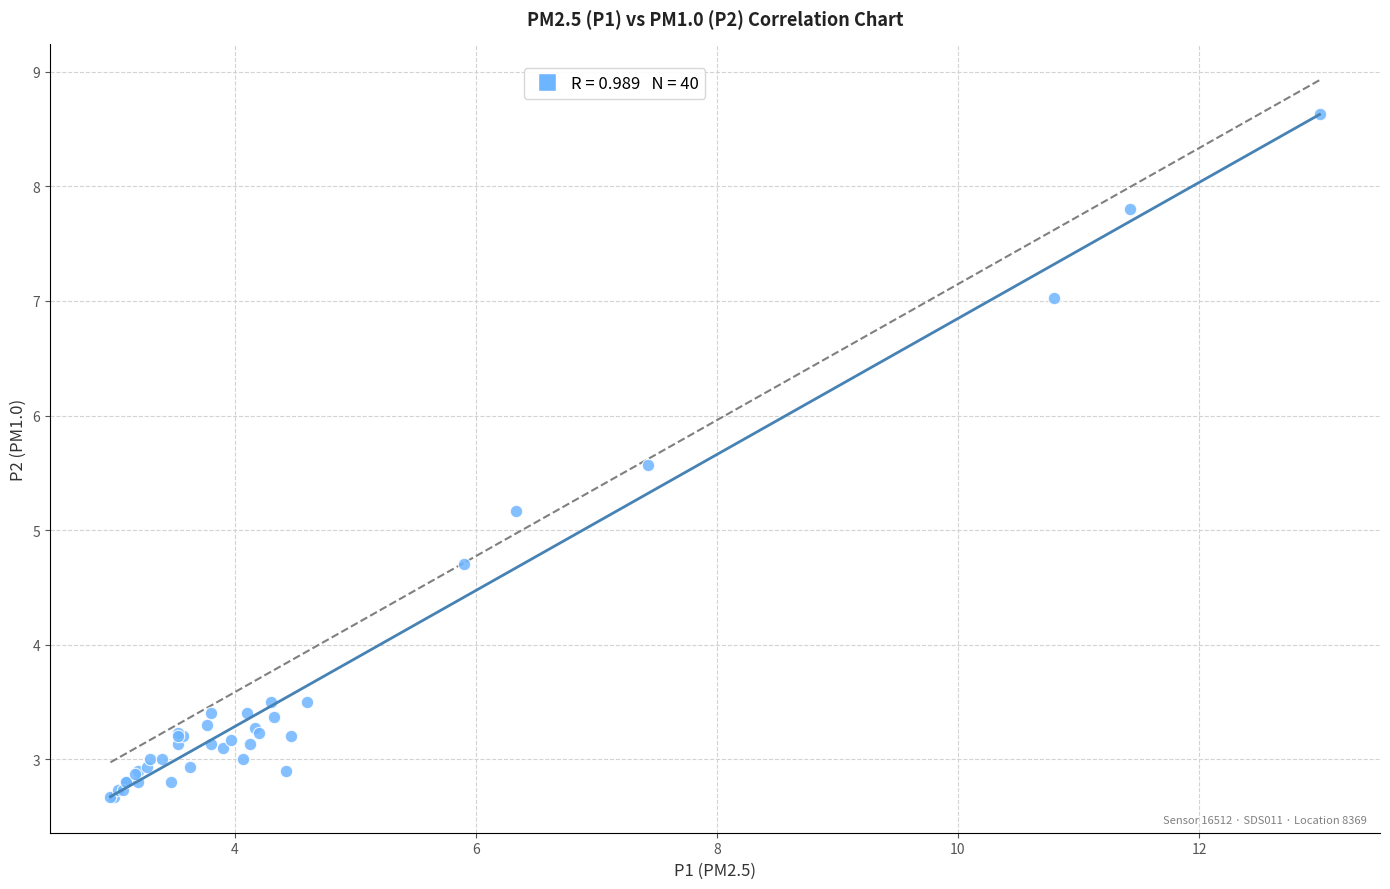

What Y value in the scatter plot is closest to 5?

5.2